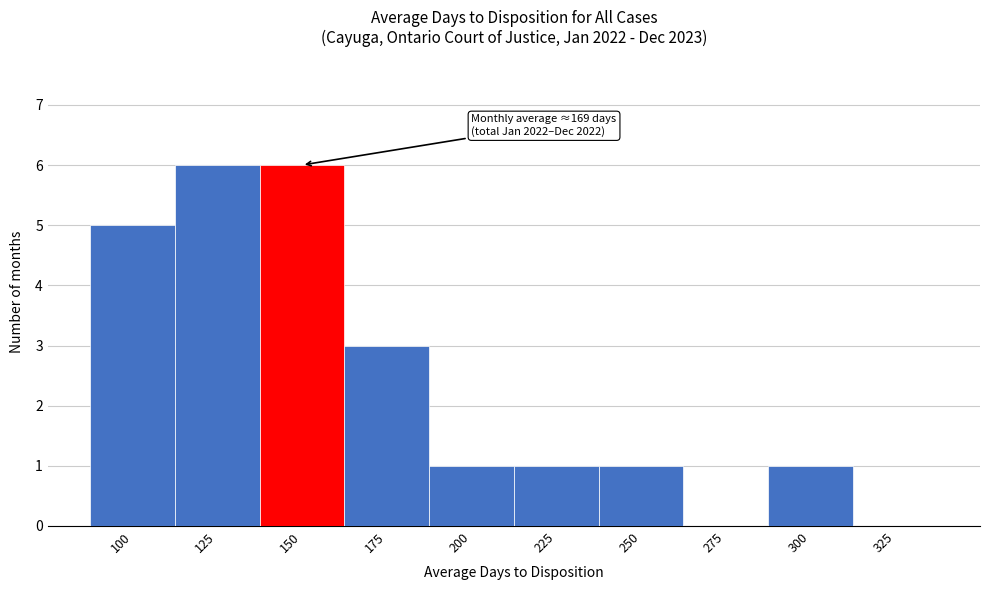

Reading left to right, transcribe all the data shown in this chart.

100=5	125=6	150=6	175=3	200=1	225=1	250=1	275=0	300=1	325=0